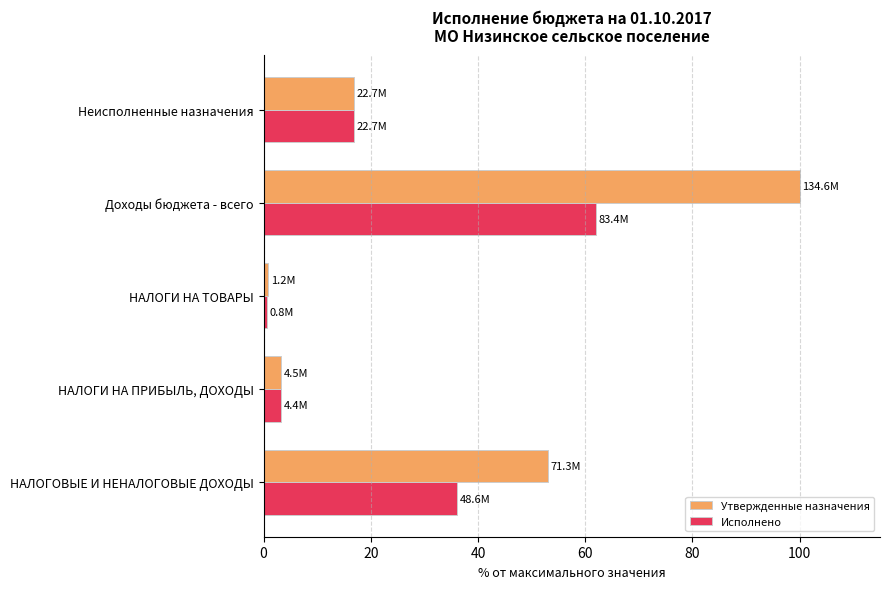

What is the difference between the maximum and minimum values in the Исполнено series?

61.4